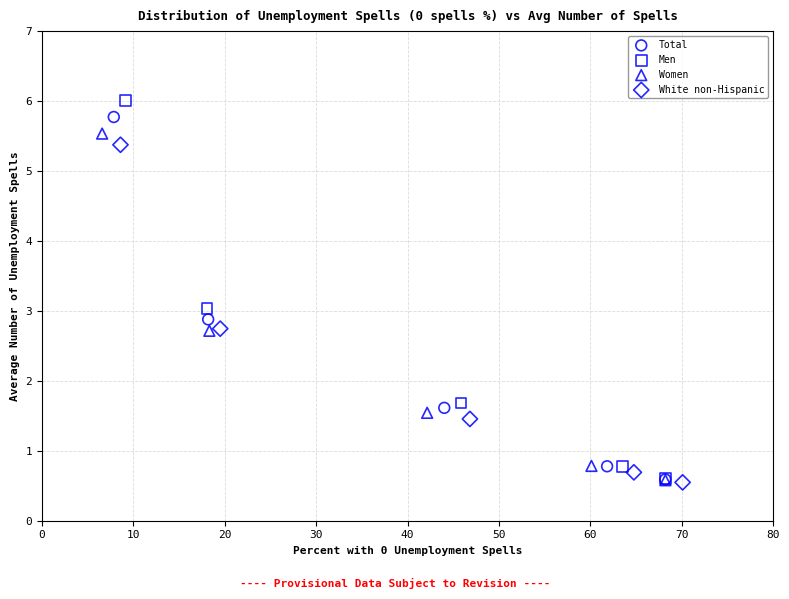

Which series has the largest Y range (max minus min)?

Men